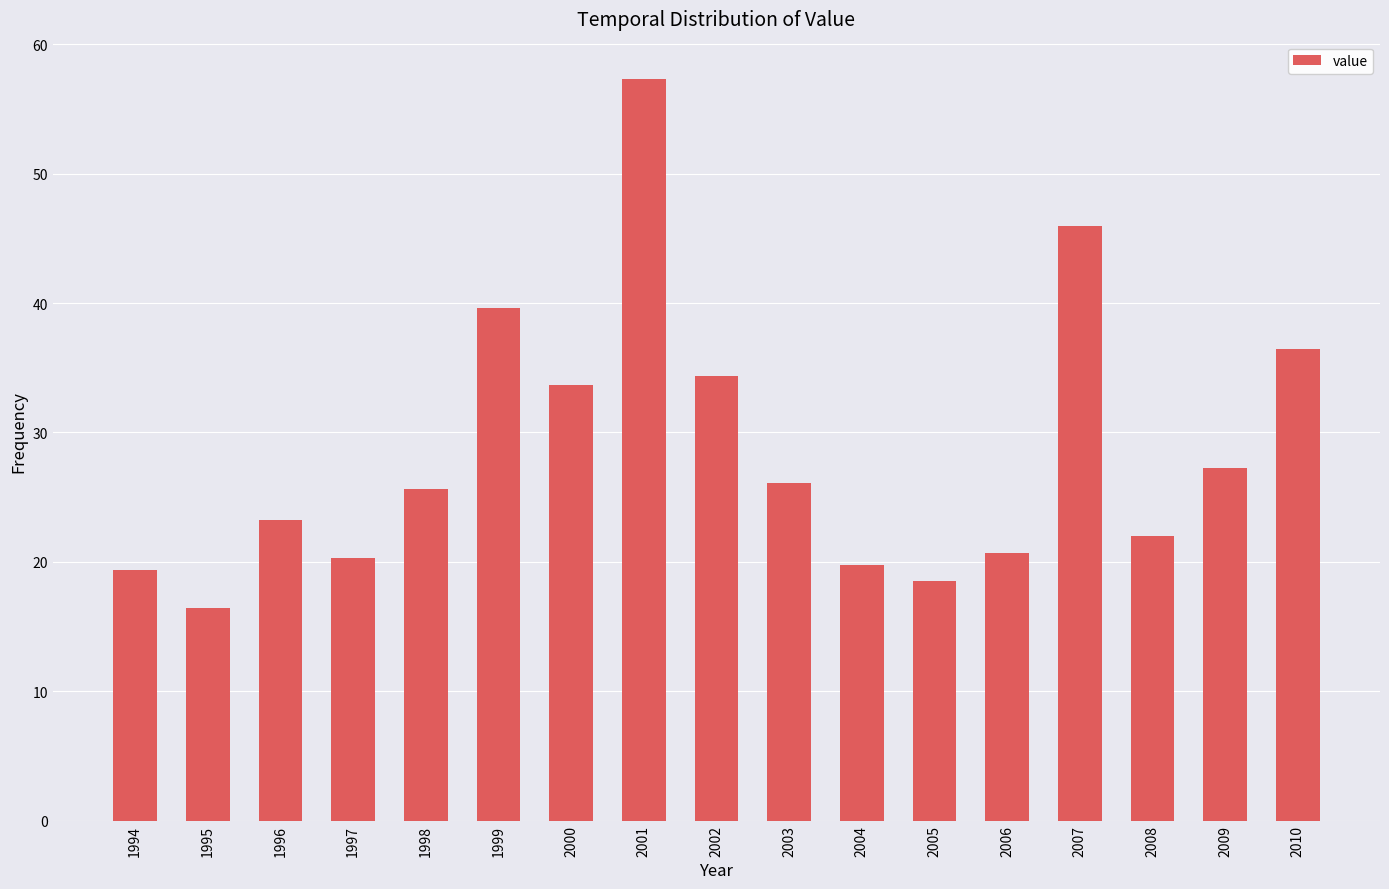

Reading left to right, extract all data points from this chart.

1994=19.3	1995=16.4	1996=23.2	1997=20.3	1998=25.6	1999=39.6	2000=33.6	2001=57.3	2002=34.4	2003=26.1	2004=19.8	2005=18.5	2006=20.7	2007=46.0	2008=22.0	2009=27.2	2010=36.4